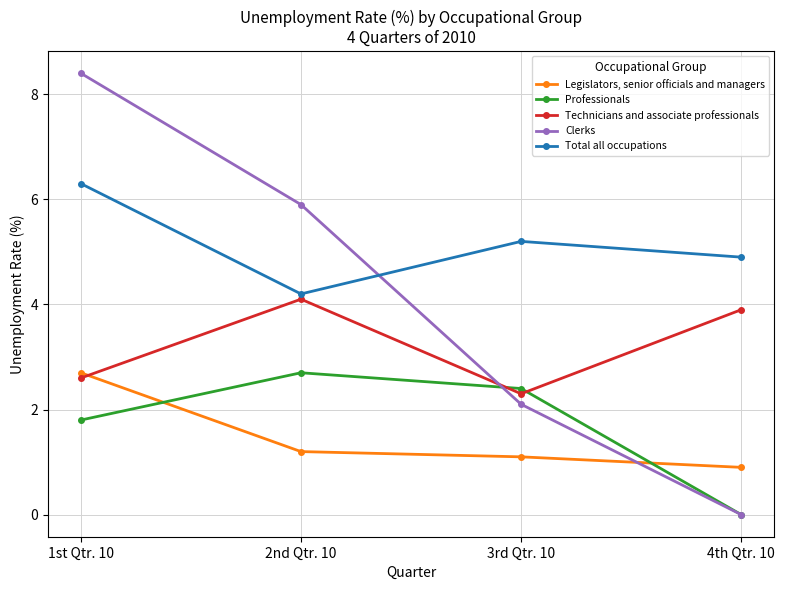

How many intersections are there between Professionals and Legislators, senior officials and managers?

2